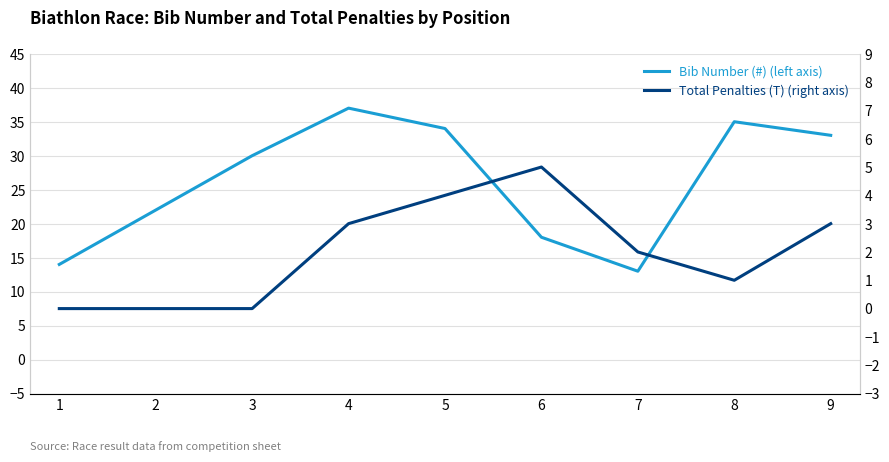

How many interior local peaks does the Total Penalties (T) (right axis) series have?

1